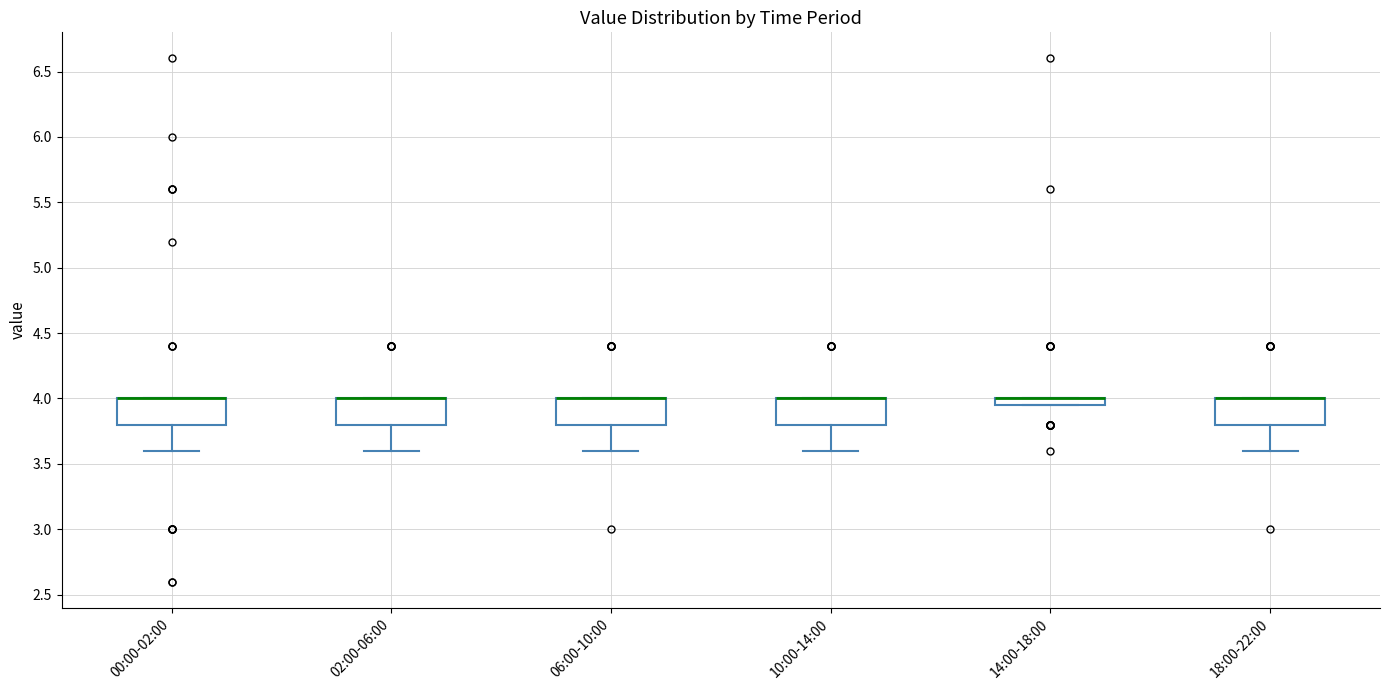

Where is the lower edge of the box for 18:00-22:00 on the y-axis? The values are not printed on the chart, so give them approximately, as read against the axis.

3.80